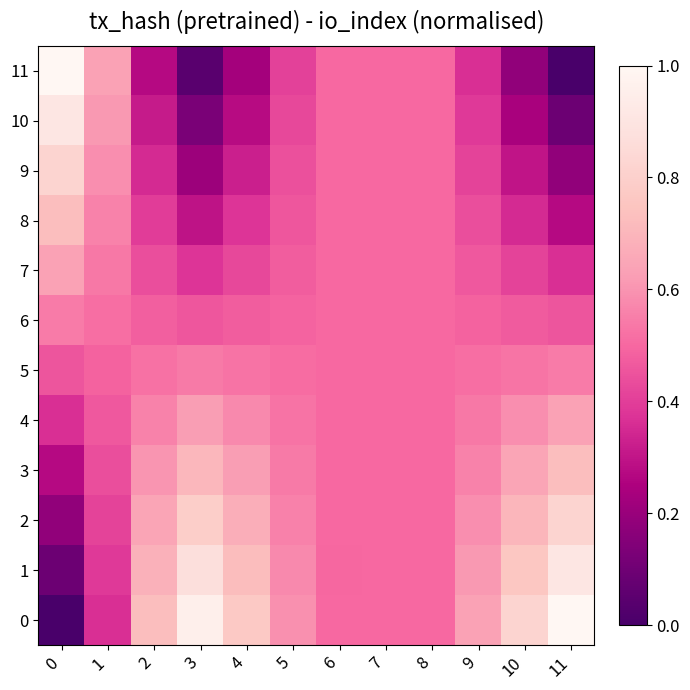

What is the difference between the highest and lowest values at 9?

0.3